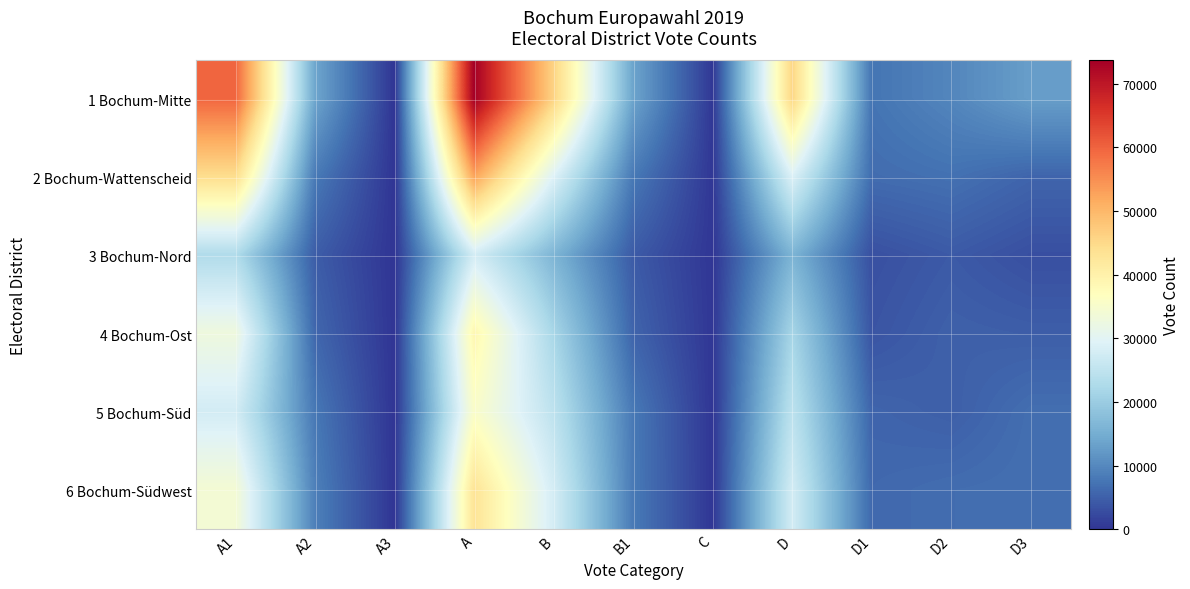

At which category is the sum across all series the highest?

A